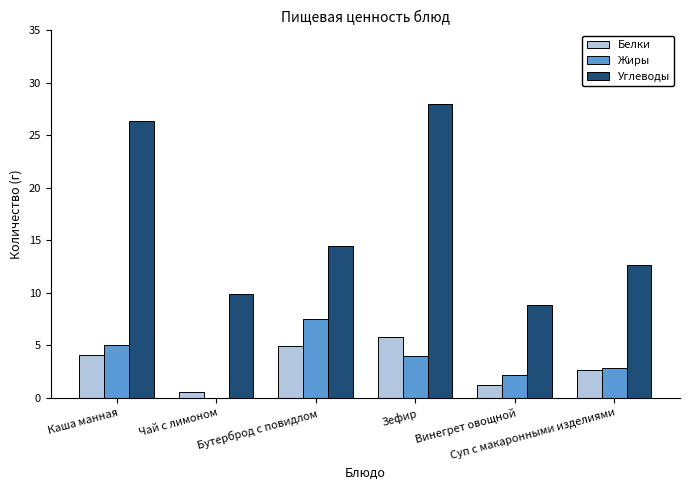

What are all the series names shown in the legend?

Белки, Жиры, Углеводы